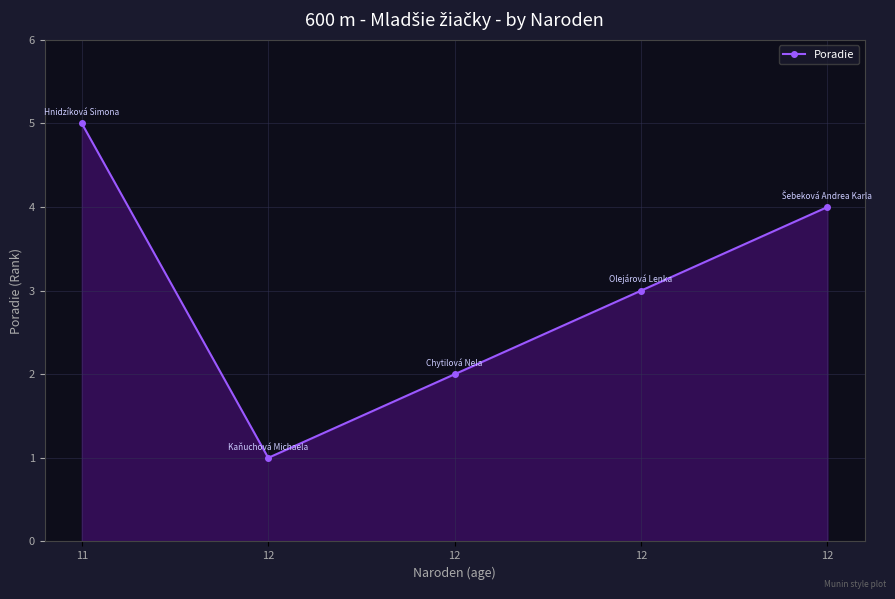

List the labels in order of value, smallest first.

12, 12, 12, 12, 11